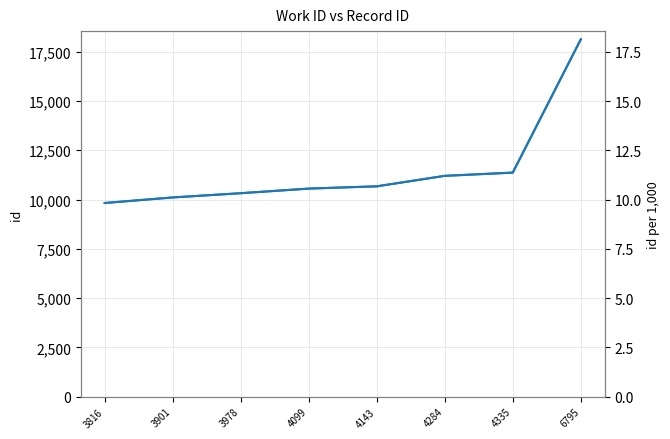

True or false: id (per 1k) has a value of 16.9 at 3816.

False